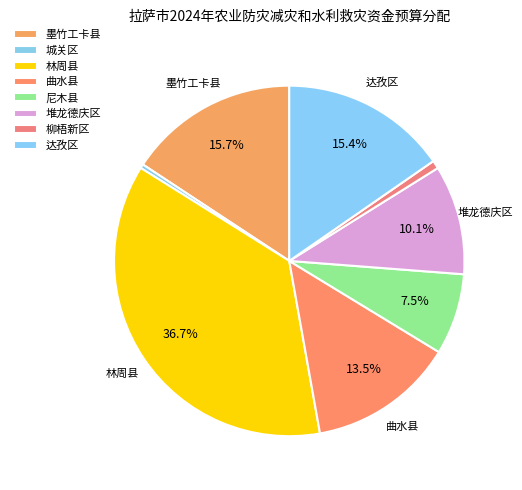

How many segments does this pie chart have?

8